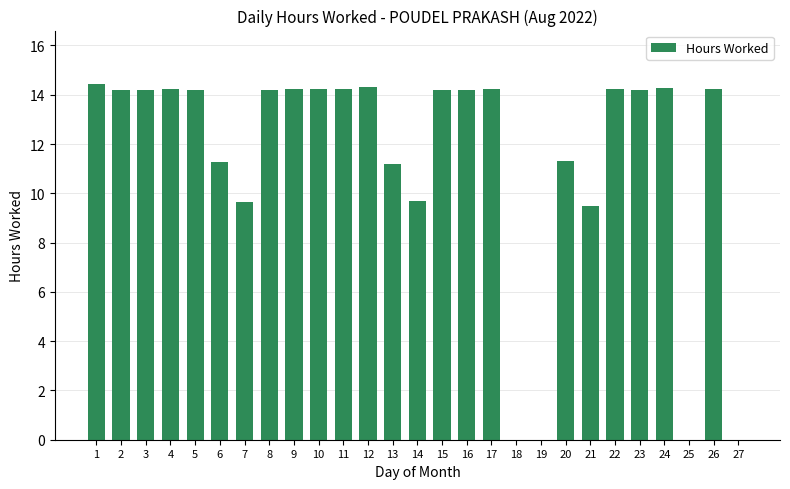

At which label does the data first exceed 14?

1